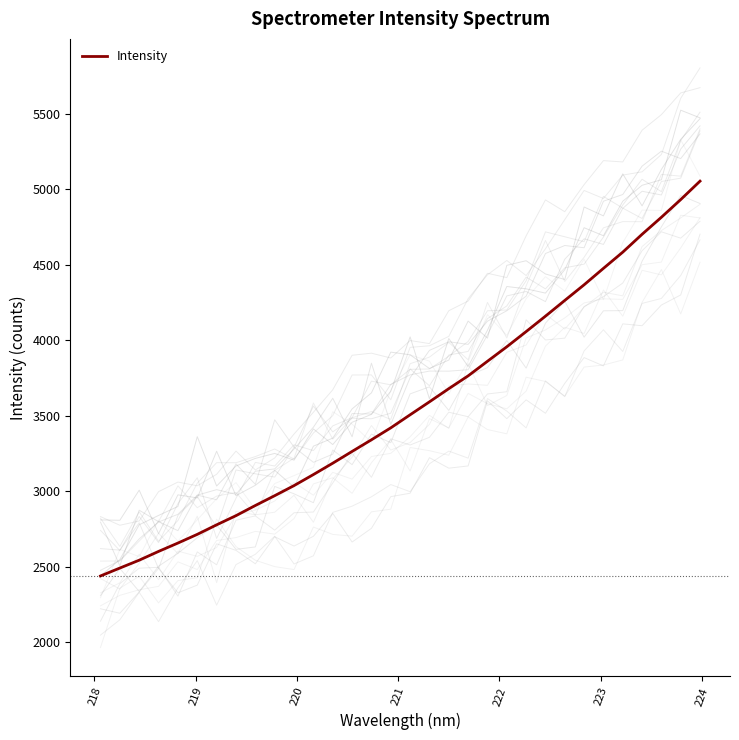

How many categories are shown in the chart?

32